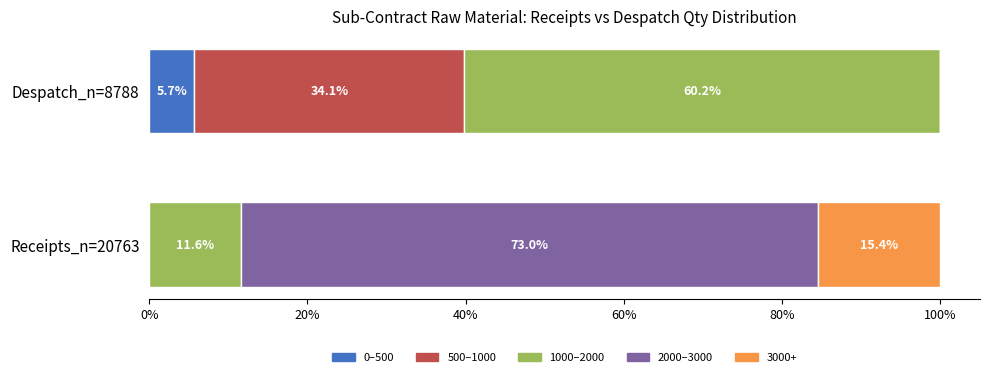

What is the sum of all 0–500 values?

5.7